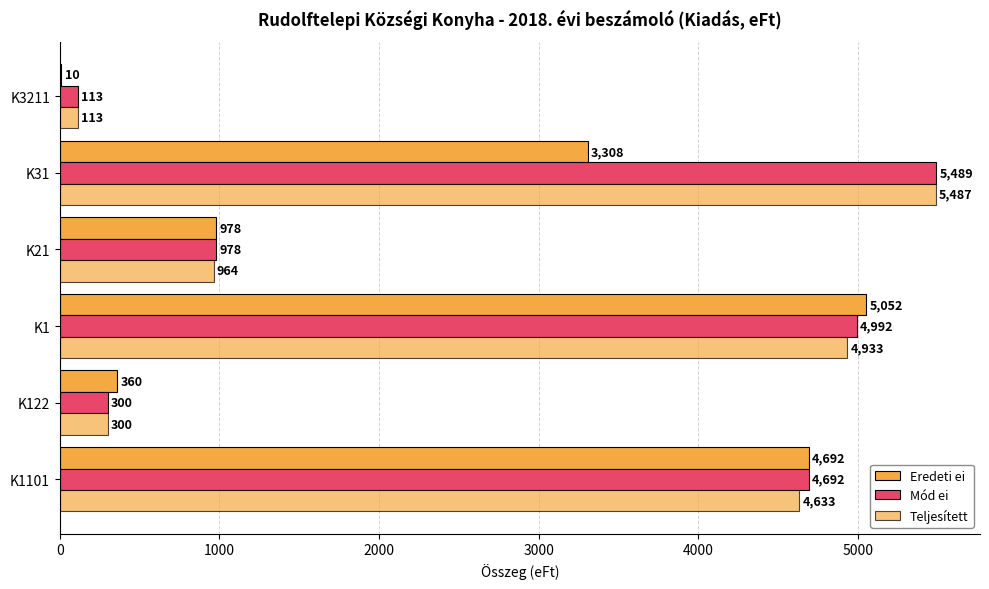

What is the average value of the Mód ei series?

2761